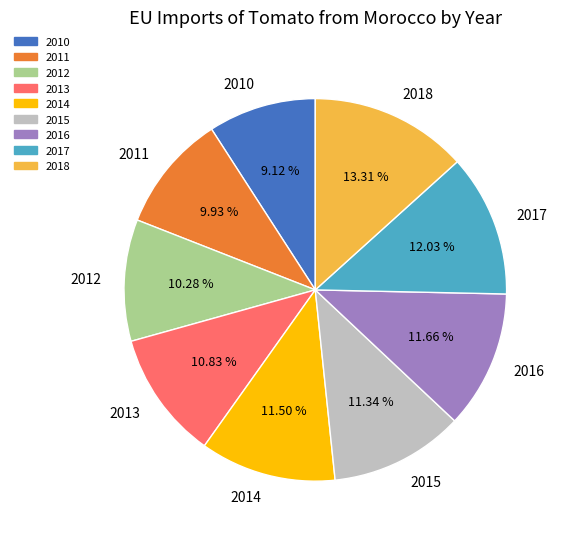

To the nearest percent, what portion does 2011 represent?

10%